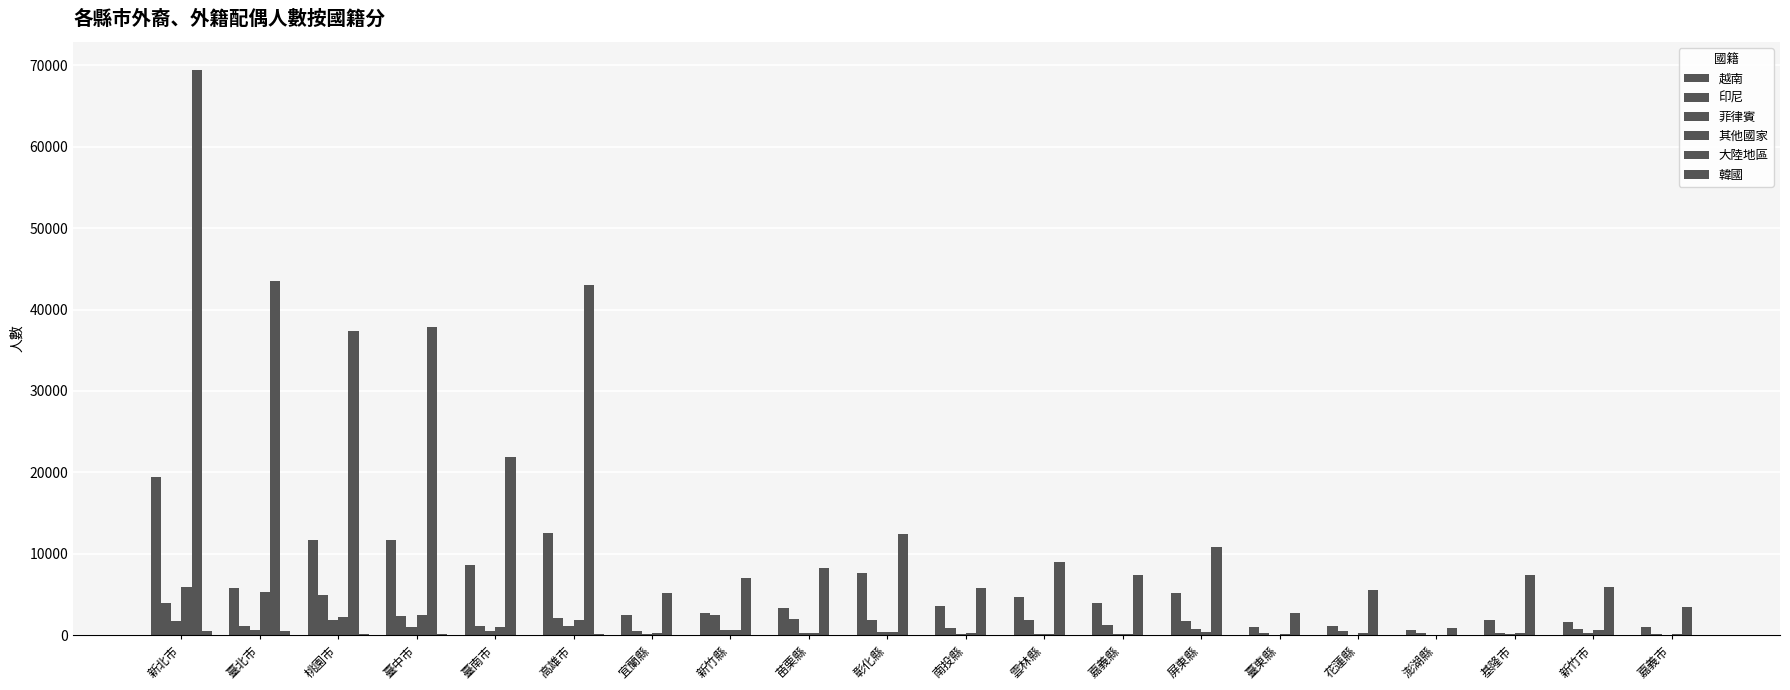

Is it true that 韓國 equals 14 at 臺東縣?

False